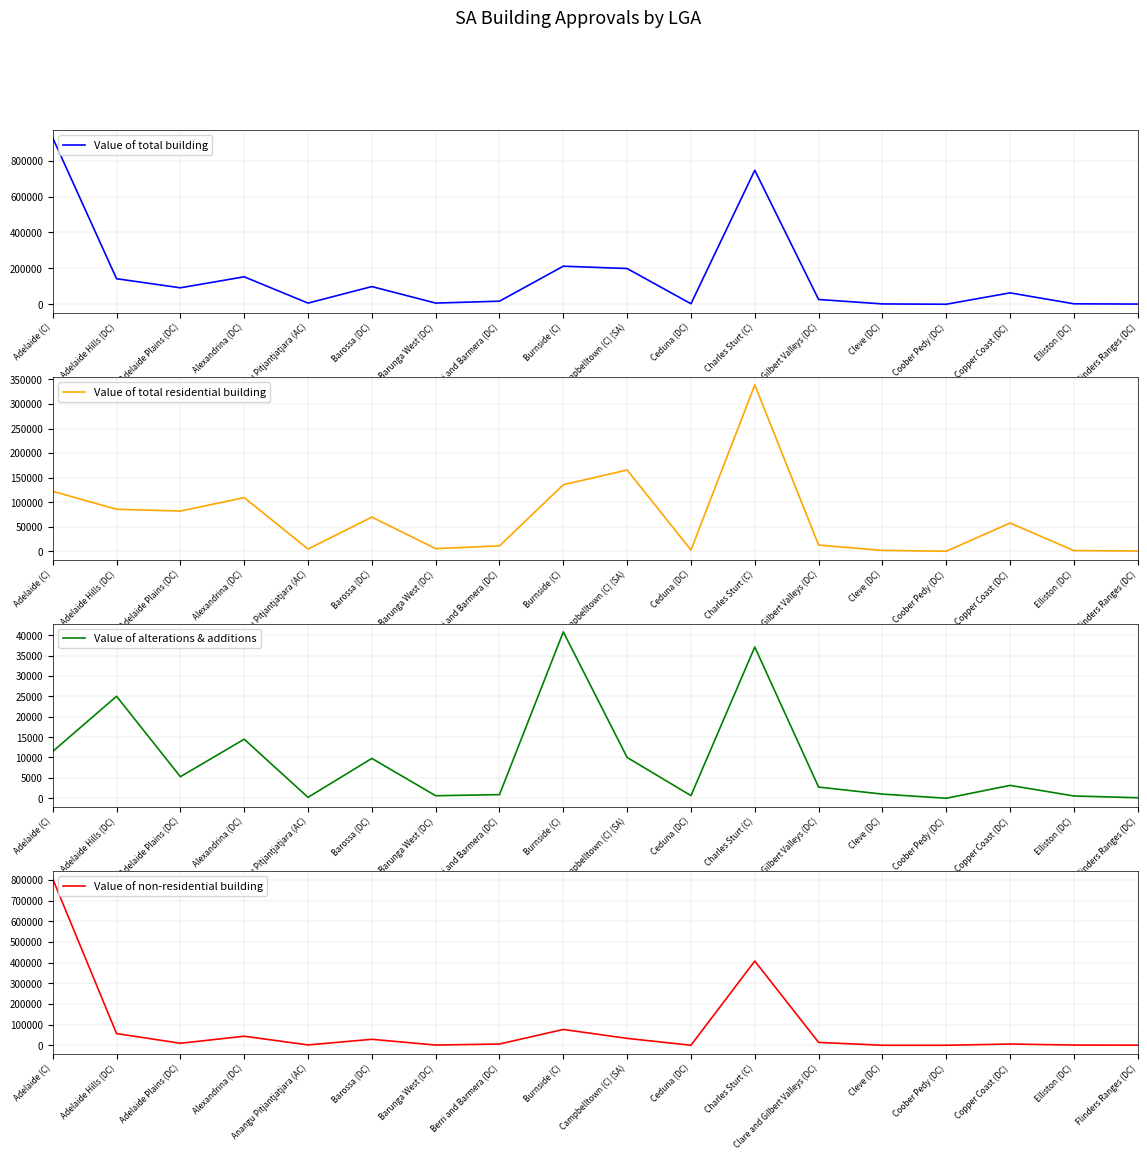

At how many categories does at least one series exceed 269297?

2